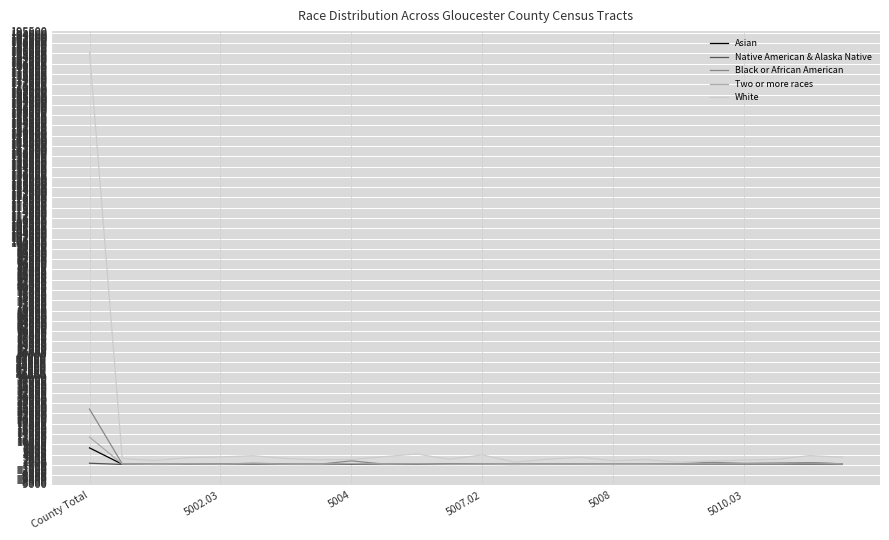

Which series has the largest total across all categories?

White